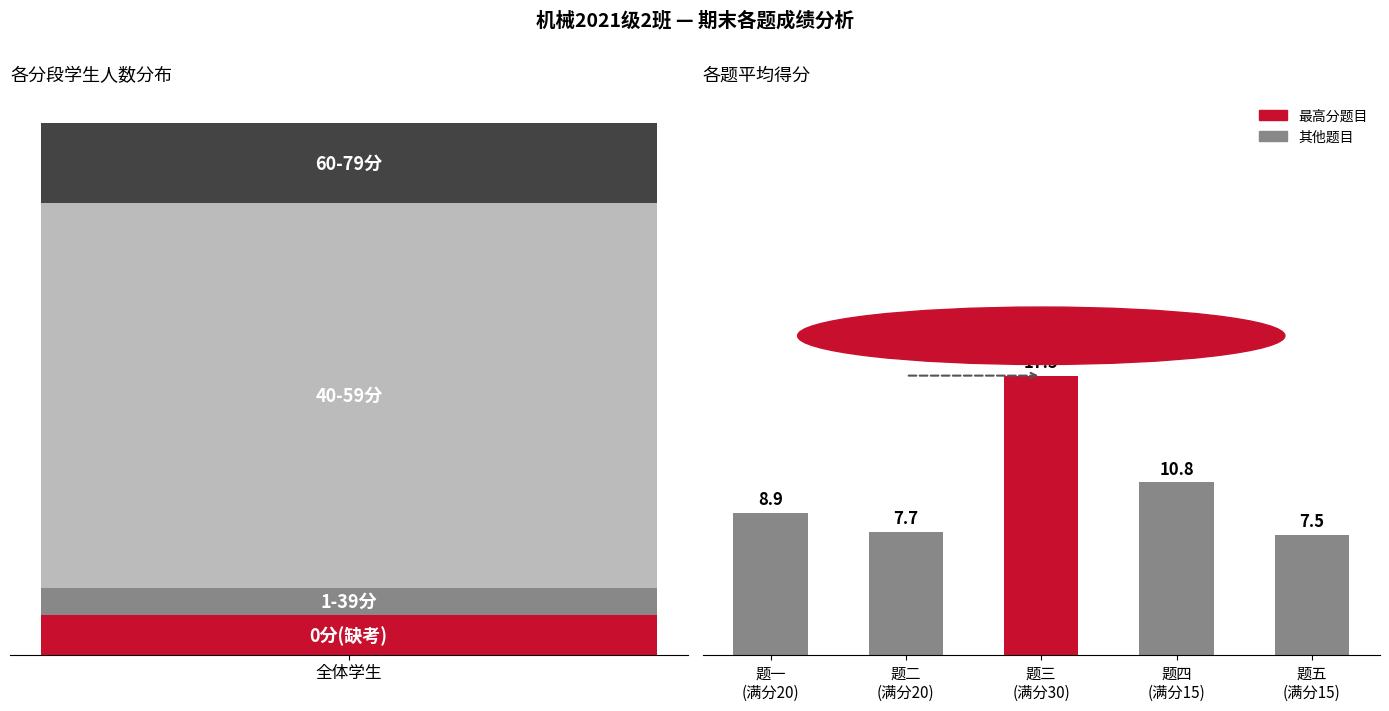

Does the chart contain stacked bars?

No